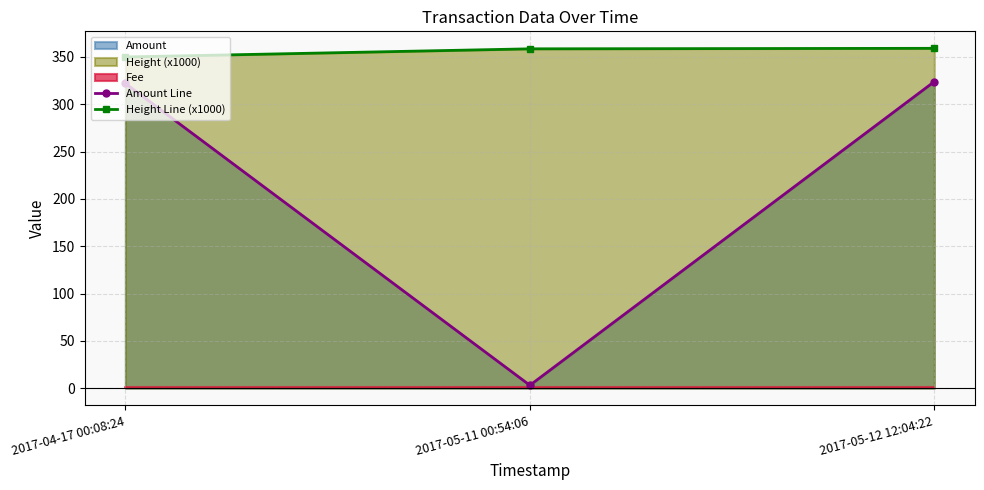

The value of Amount Line at 2017-04-17 00:08:24 is 322.0. True or false?

True